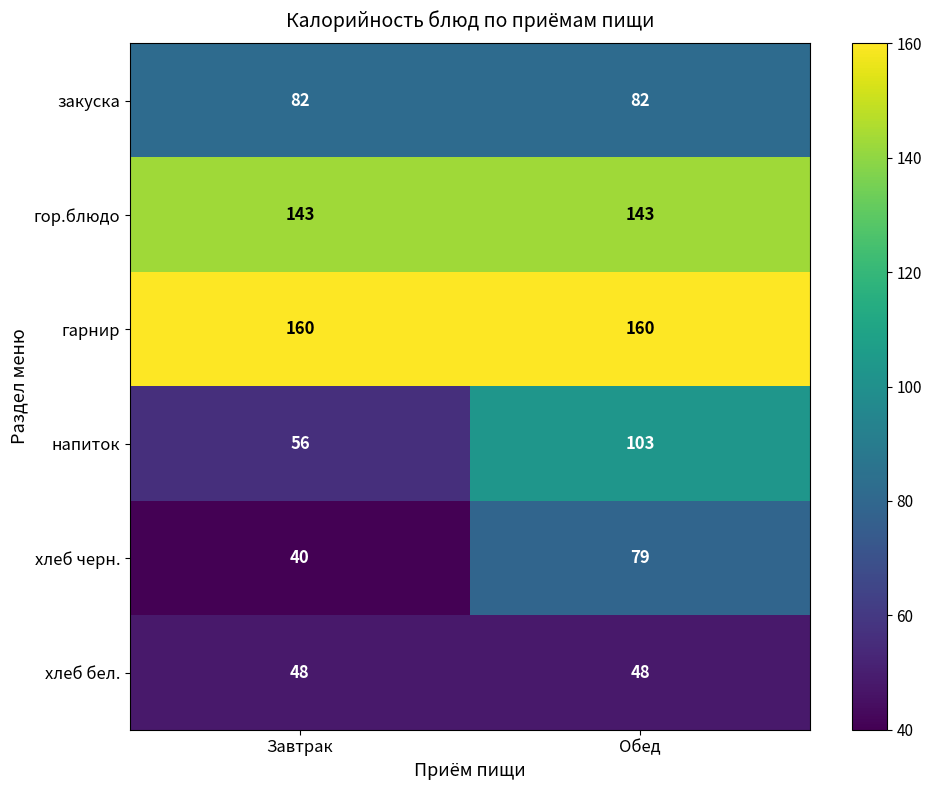

What is the total value across all series at Обед?

615